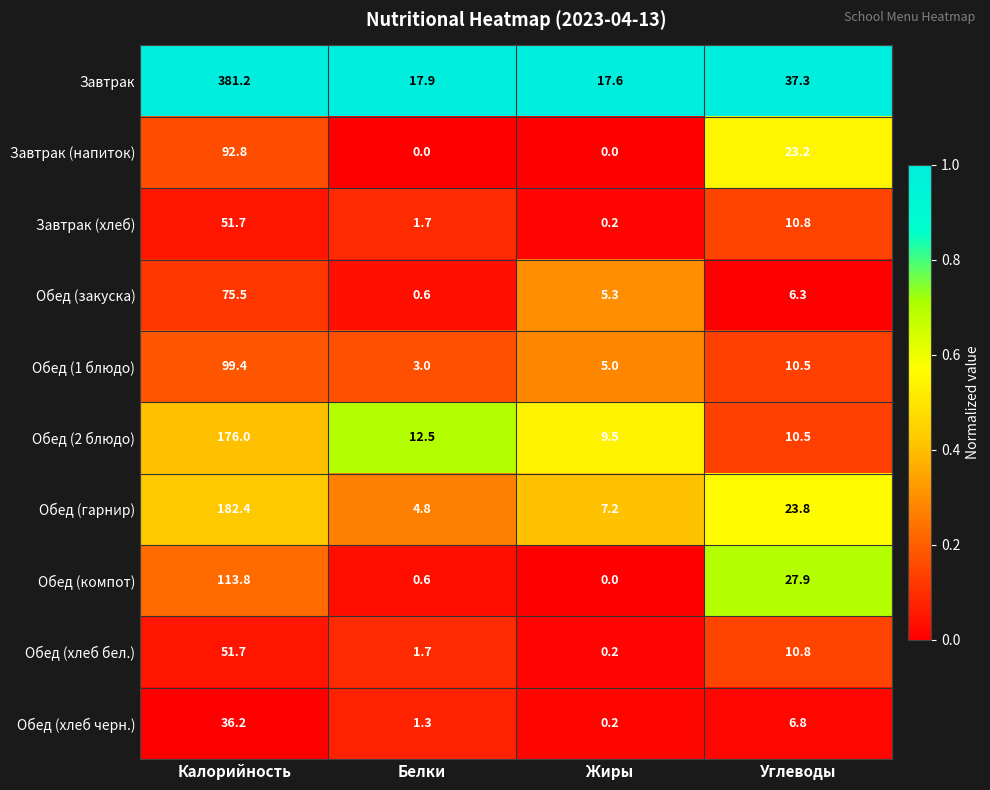

What is the average value of the Завтрак series?

113.5